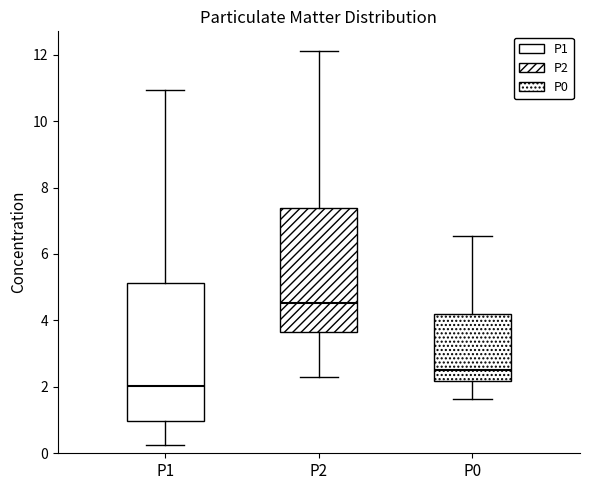

Which box is the tallest, from its lower edge to its upper edge?

P1